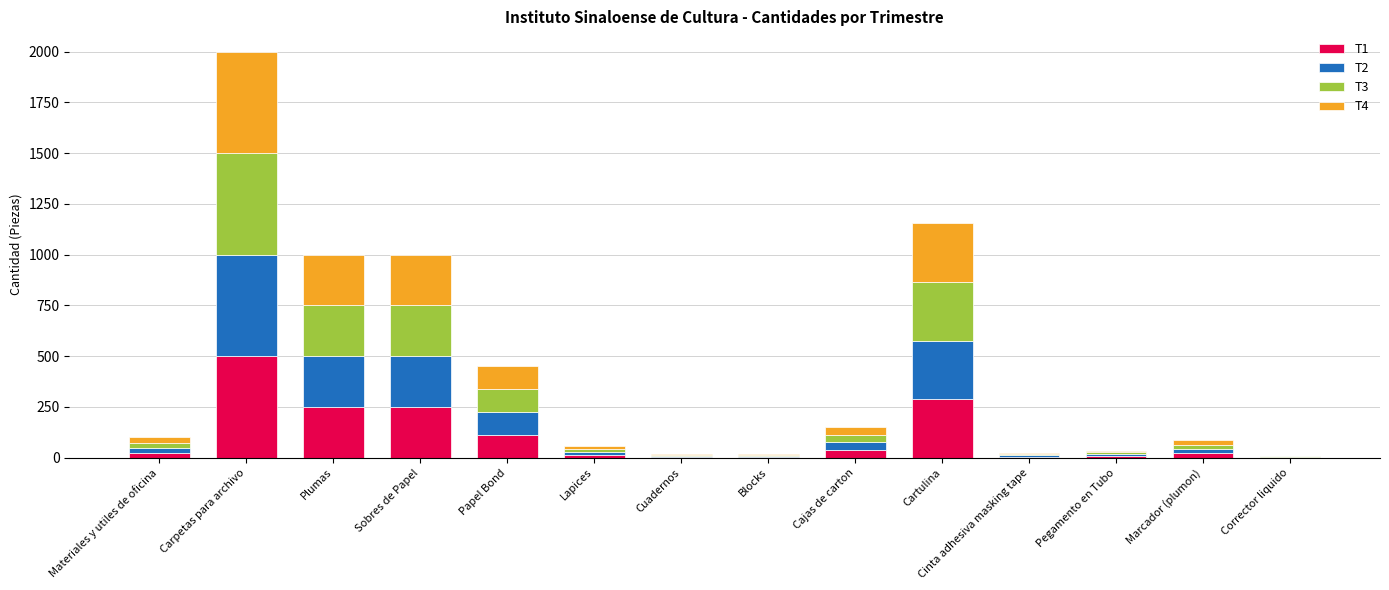

What is the highest value of the T1 series?

500